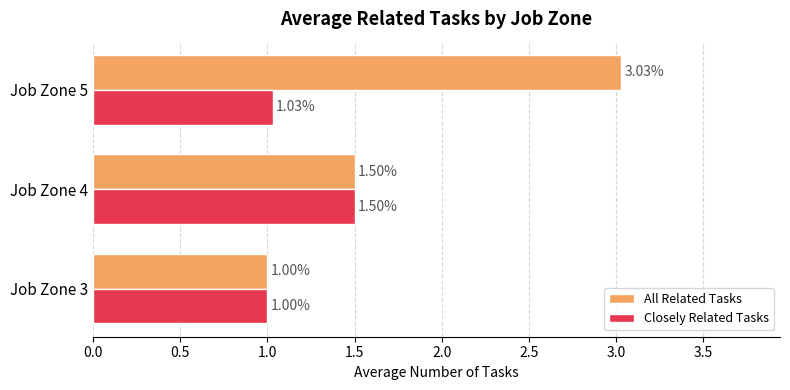

Rank the series by their maximum value, from lowest to highest.

Closely Related Tasks, All Related Tasks